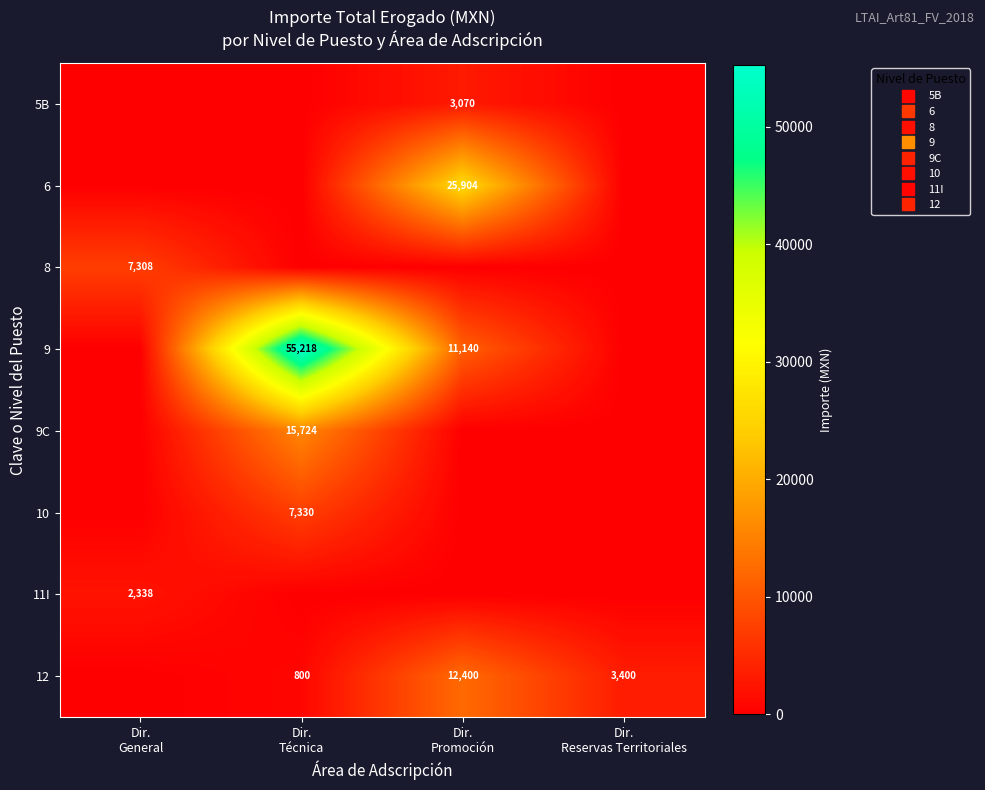

At which category is the sum across all series the highest?

Dir.
Técnica